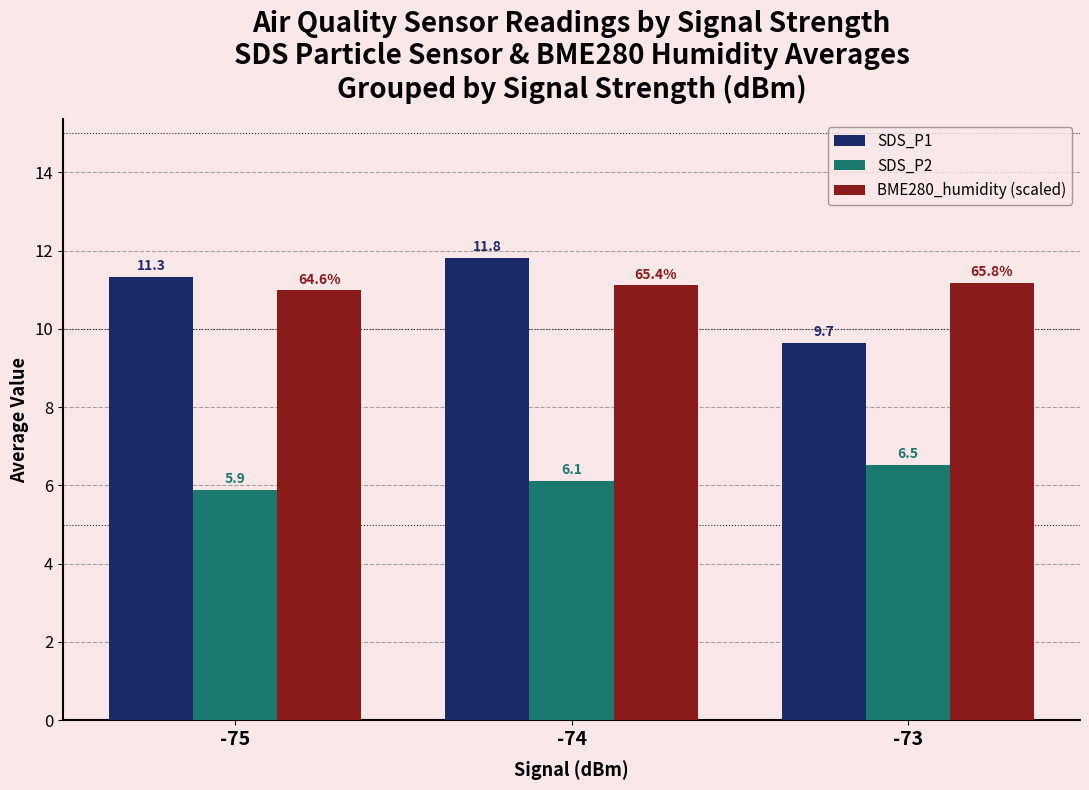

At which label is SDS_P2 closest to 6?

-74